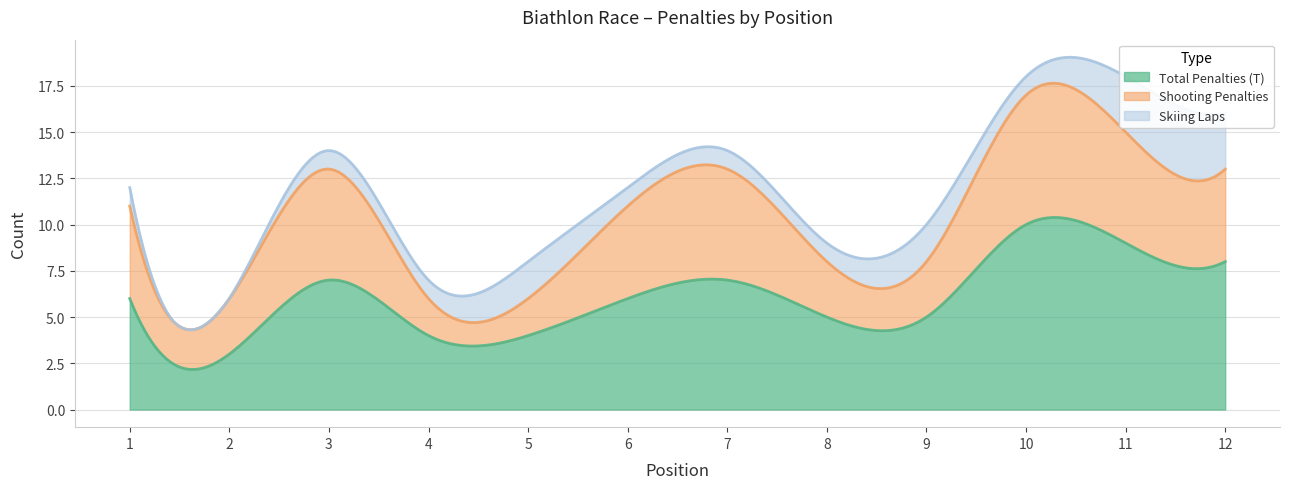

Which series has the largest total across all categories?

Total Penalties (T)